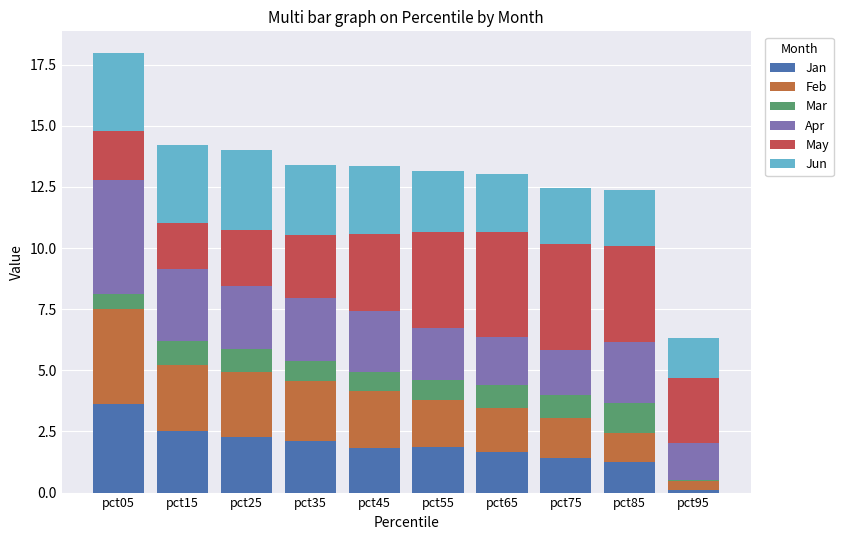

Rank the series at pct55 from lowest to highest value.

Mar, Jan, Feb, Apr, Jun, May